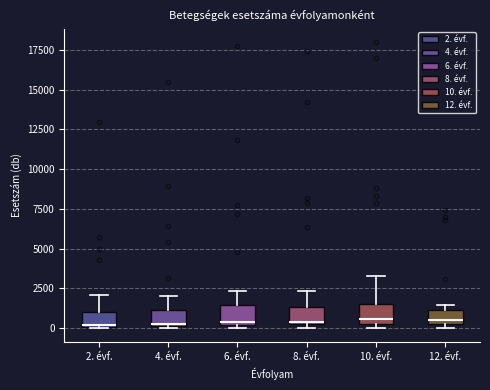

Where is the lower edge of the box for 4. évf. on the y-axis? The values are not printed on the chart, so give them approximately, as read against the axis.

0